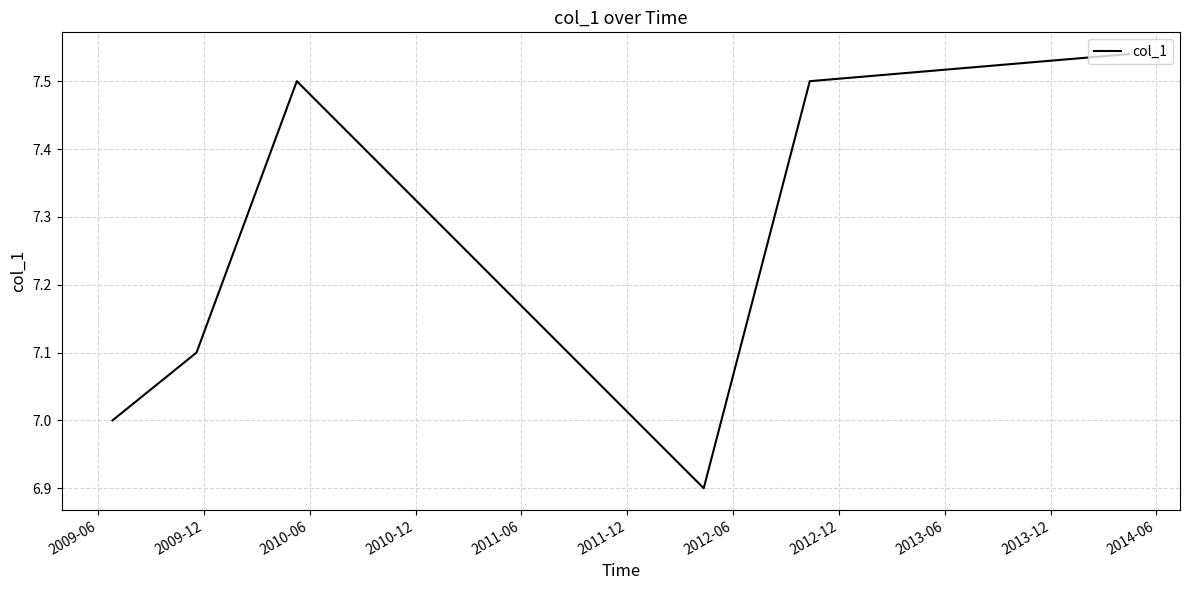

What is the minimum value shown in the chart?

6.9